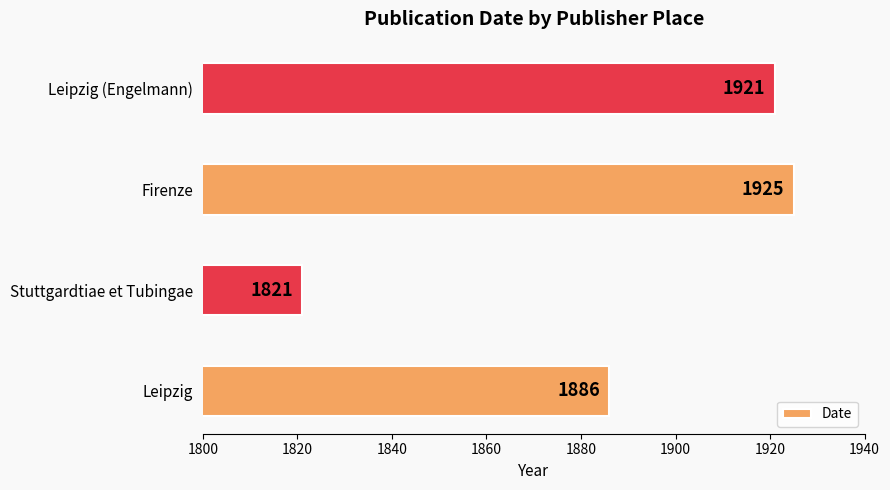

What is the change in value from Stuttgardtiae et Tubingae to Leipzig (Engelmann)?

+100